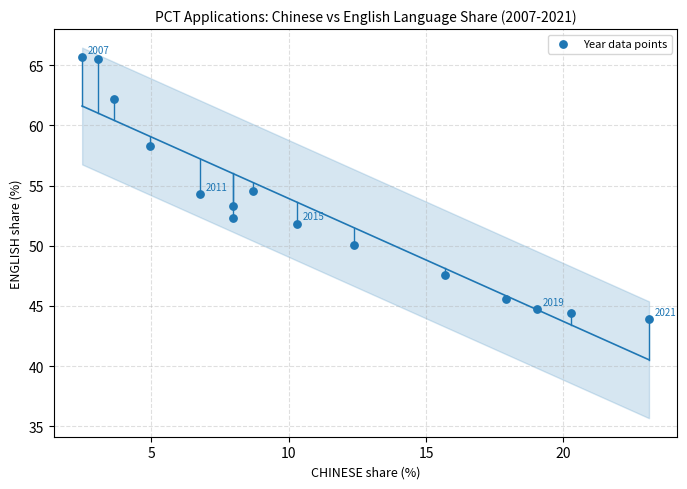

What is the range of Y values (max minus min)?

21.7